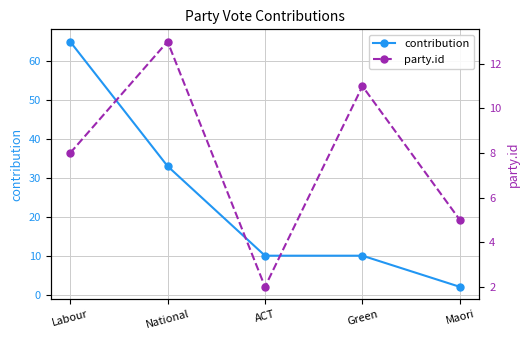

Reading right to left, transcribe all the data shown in this chart.

contribution: Maori=2	Green=10	ACT=10	National=33	Labour=65
party.id: Maori=5	Green=11	ACT=2	National=13	Labour=8